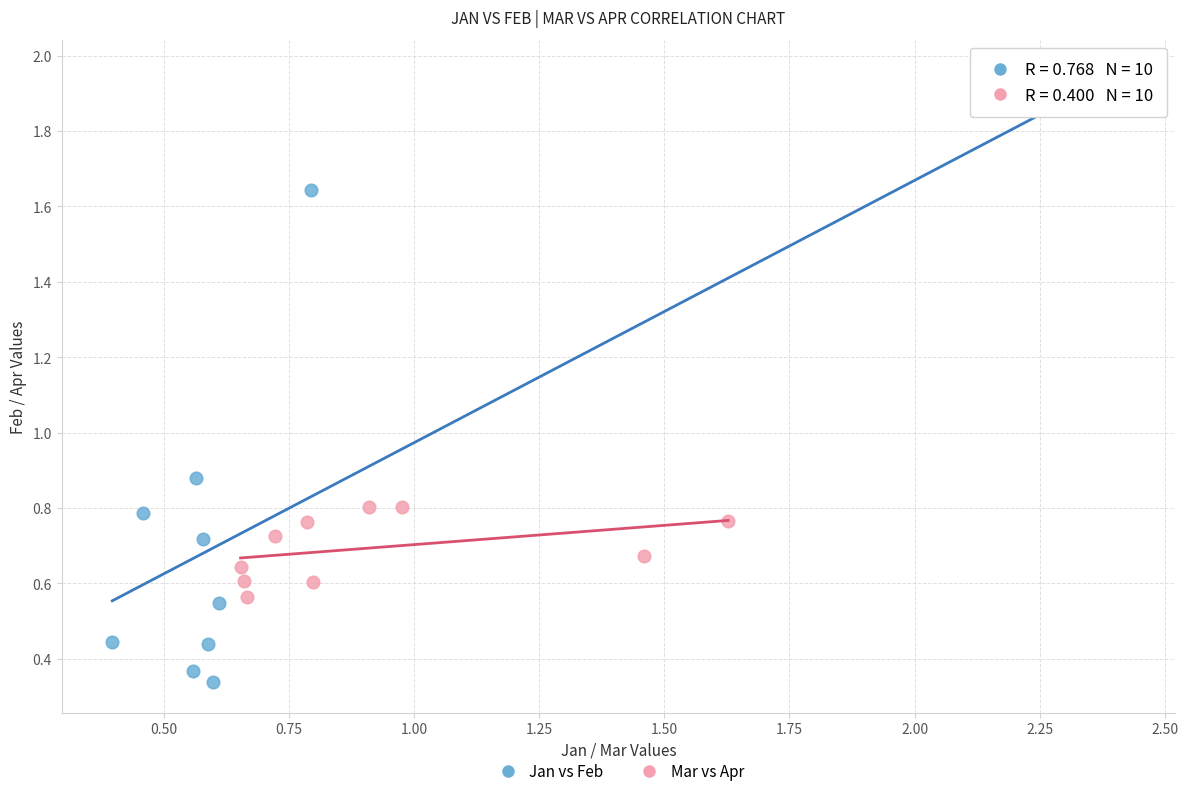

Which series reaches the maximum Y coordinate?

Jan vs Feb